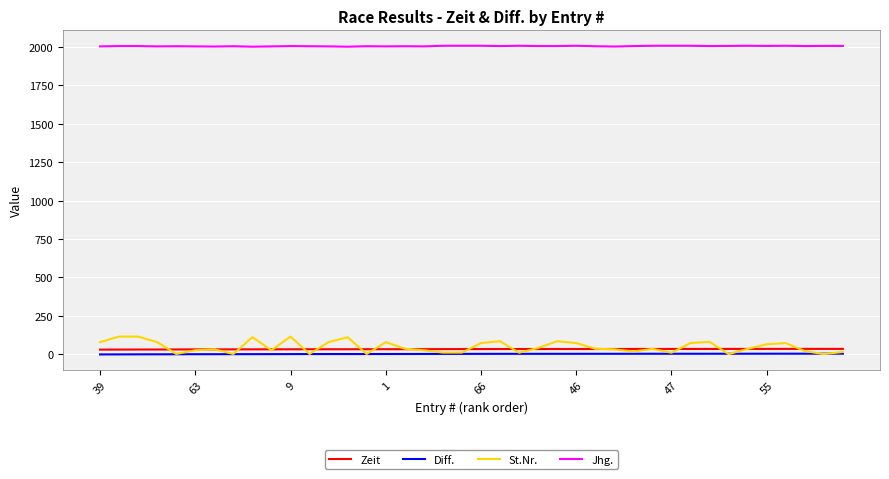

True or false: Zeit and Diff. cross at least once.

False